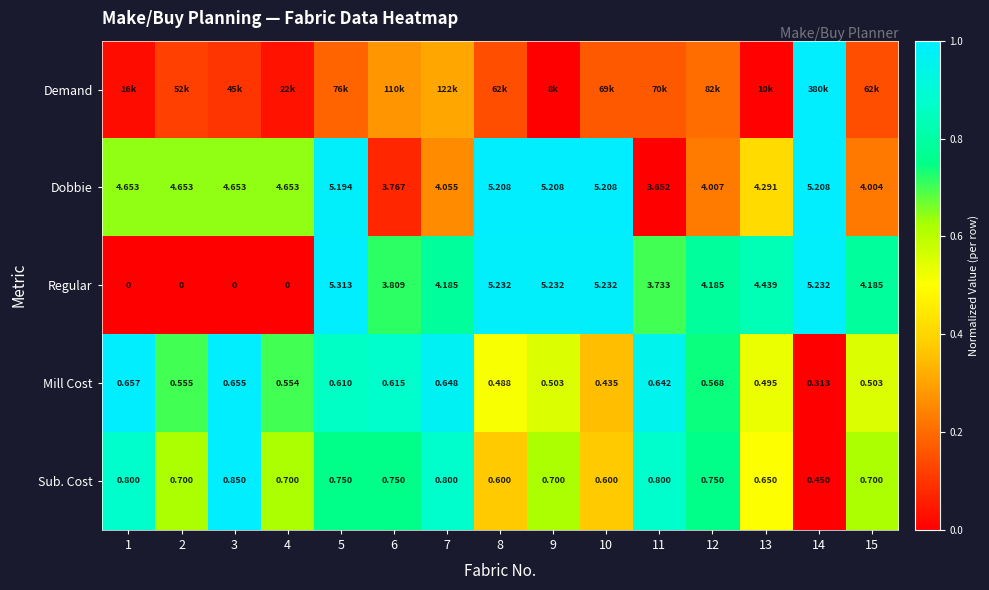

At which label is Dobbie closest to 0?

11